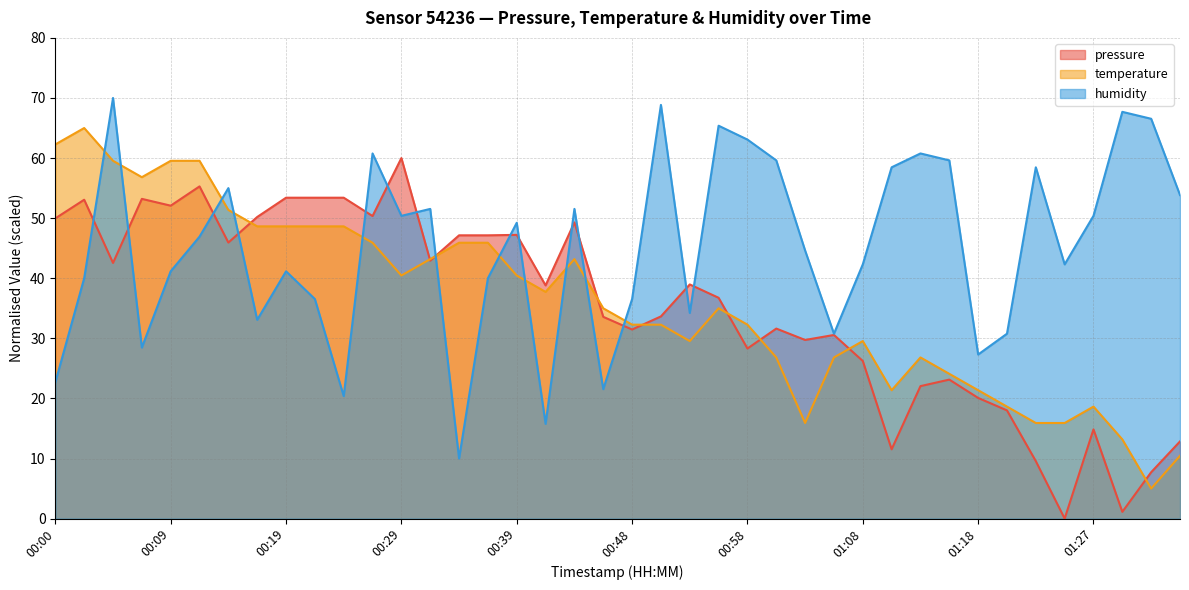

Reading left to right, what are all the values shown in this chart?

pressure: 50.0	53.1	42.5	53.2	52.1	55.3	45.9	50.2	53.4	53.4	53.4	50.4	60.0	42.9	47.1	47.1	47.2	38.8	49.3	33.6	31.5	33.6	39.0	36.7	28.3	31.6	29.7	30.6	26.2	11.5	22.0	23.1	20.1	18.0	9.6	0.0	14.8	1.1	7.7	12.8
temperature: 62.3	65.0	59.5	56.8	59.5	59.5	51.4	48.6	48.6	48.6	48.6	45.9	40.5	43.2	45.9	45.9	40.5	37.7	43.2	35.0	32.3	32.3	29.5	35.0	32.3	26.8	15.9	26.8	29.5	21.4	26.8	24.1	21.4	18.6	15.9	15.9	18.6	13.2	5.0	10.5
humidity: 22.7	40.0	70.0	28.5	41.2	46.9	55.0	33.1	41.2	36.5	20.4	60.8	50.4	51.5	10.0	40.0	49.2	15.8	51.5	21.5	36.5	68.8	34.2	65.4	63.1	59.6	44.6	30.8	42.3	58.5	60.8	59.6	27.3	30.8	58.5	42.3	50.4	67.7	66.5	53.8